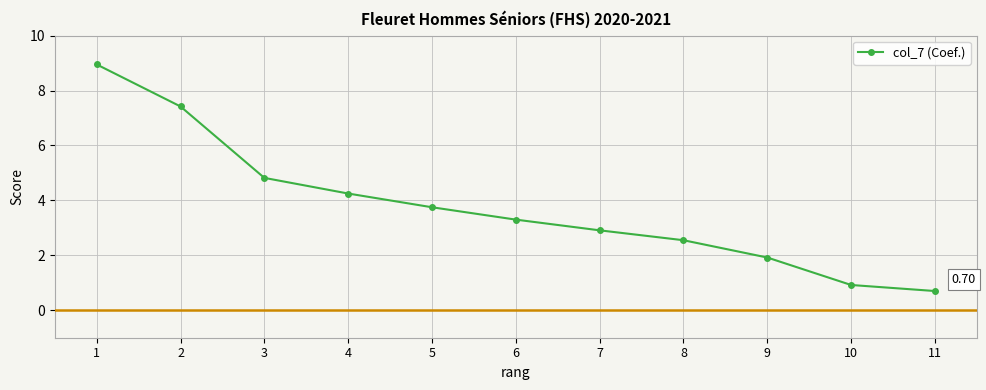

What is the approximate value at 11?

0.7